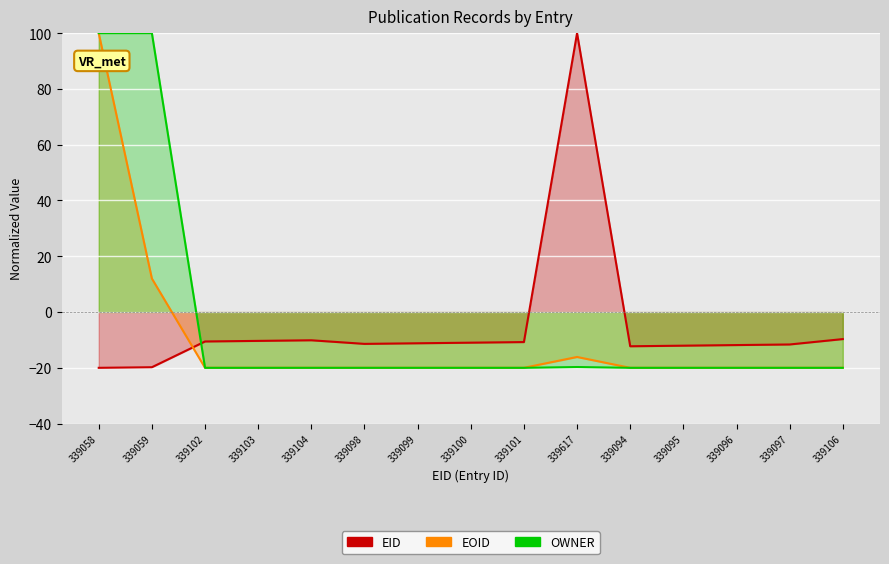

How many values in OWNER are below zero?

13